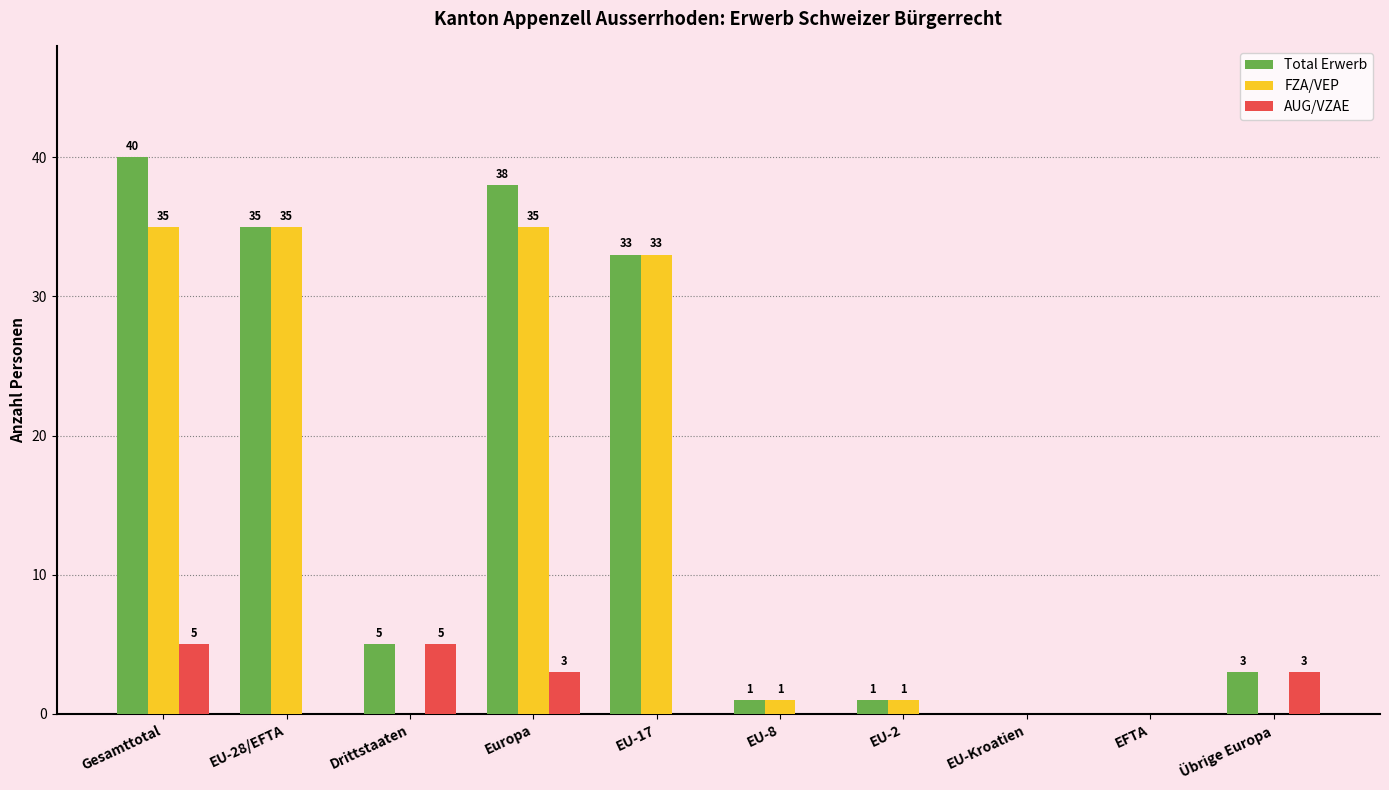

Does the chart contain stacked bars?

No